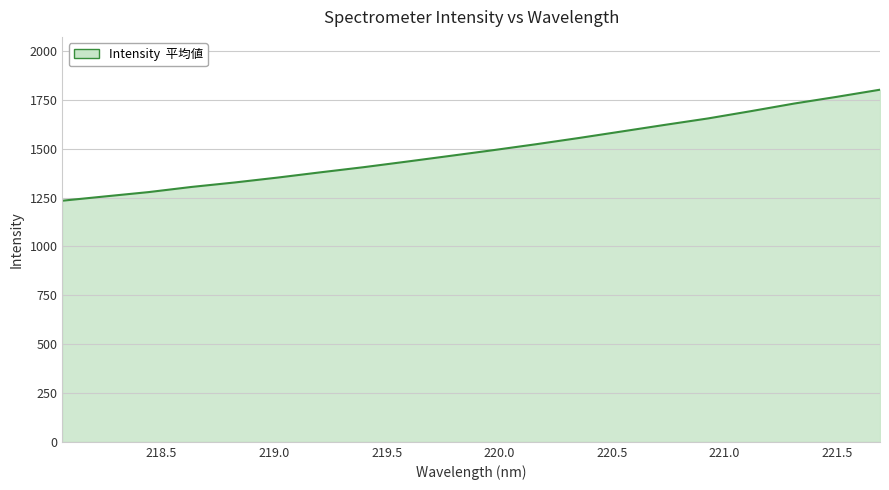

What is the greatest value displayed?

1802.4